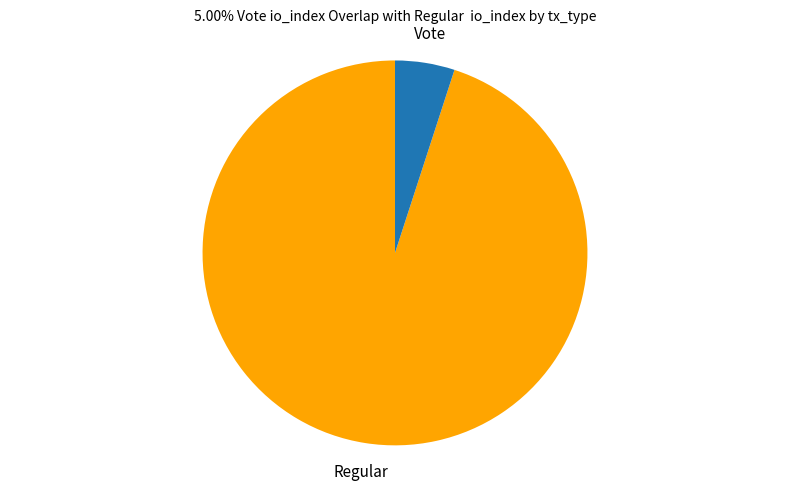

Which has a higher value, Vote or Regular?

Regular